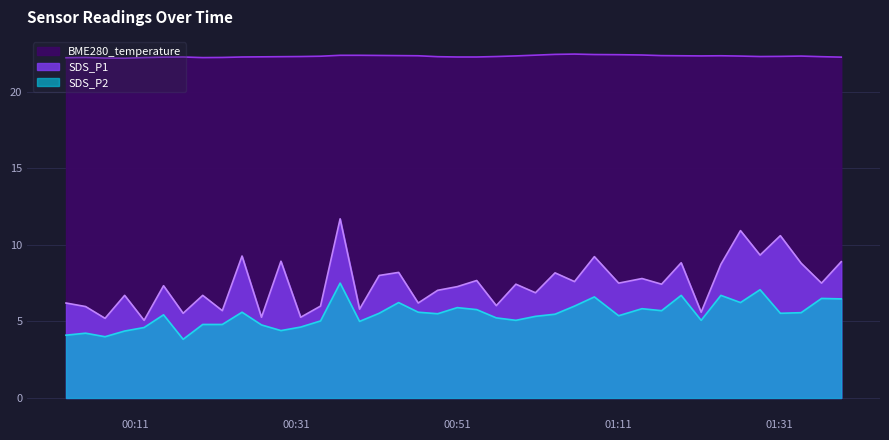

True or false: BME280_temperature has a value of 22.2 at 2023/08/26 00:19:24.

True